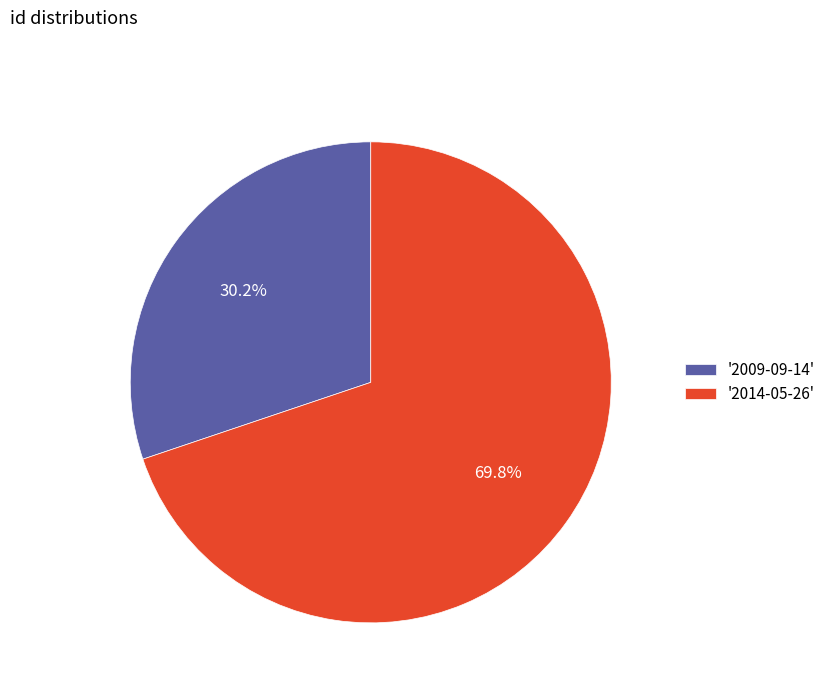

Between '2009-09-14' and '2014-05-26', which is larger?

'2014-05-26'